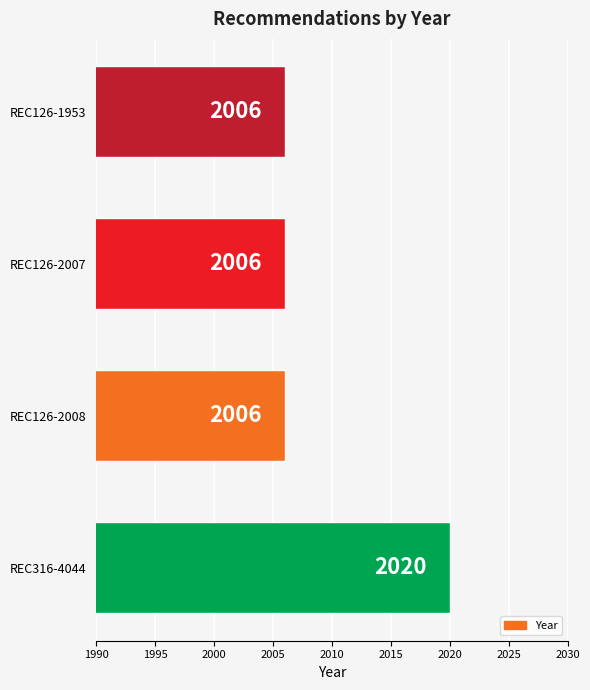

What is the average value?

2010